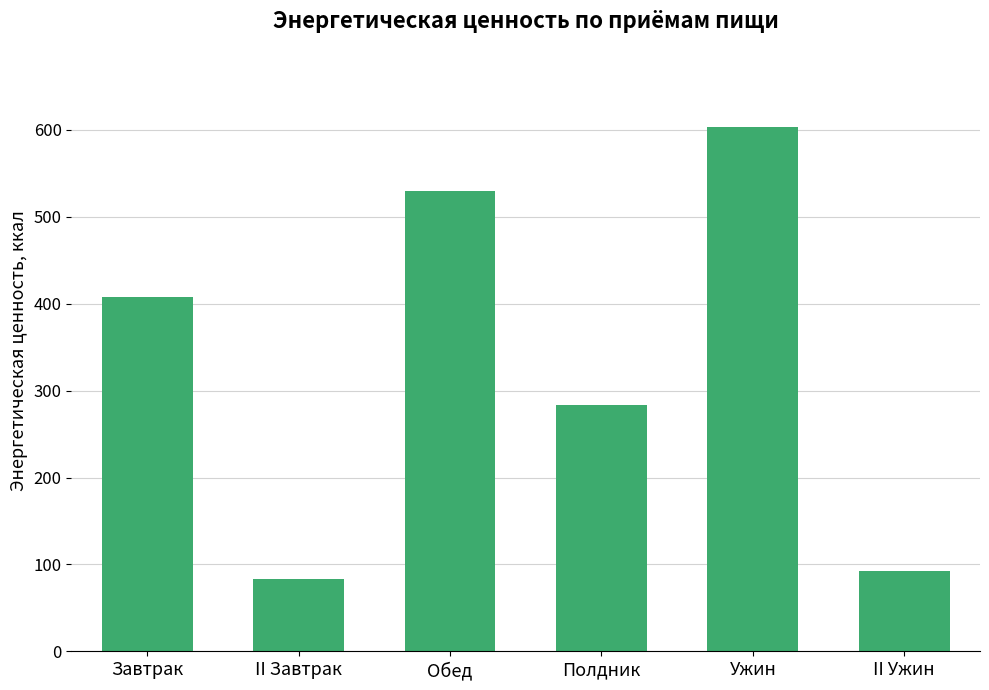

What is the greatest value displayed?

602.8